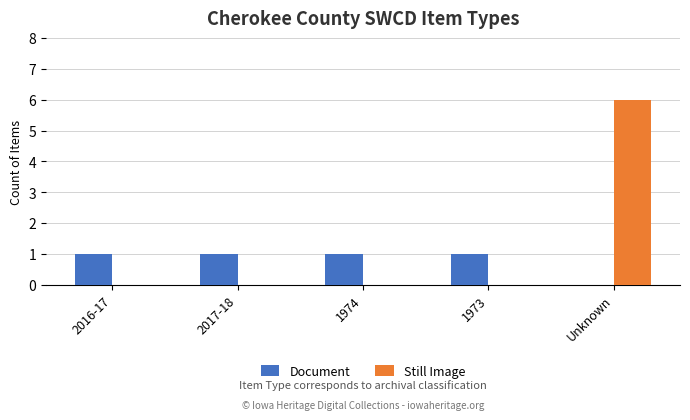

What is the average value of the Still Image series?

1